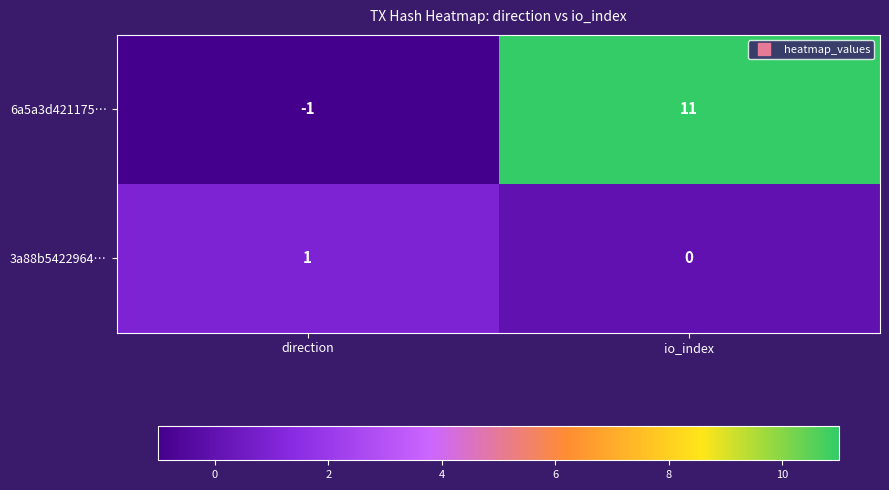

Rank the series by their maximum value, from lowest to highest.

3a88b5422964…, 6a5a3d421175…